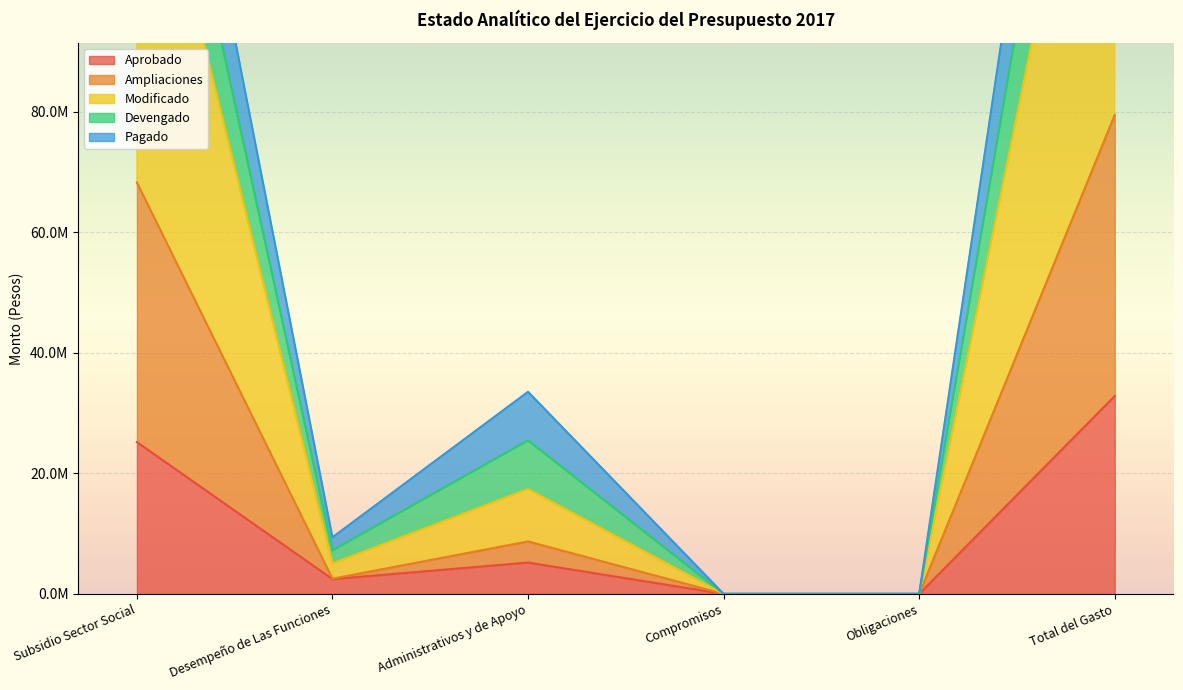

Where is Devengado nearest to the value 109034176?

Subsidio Sector Social